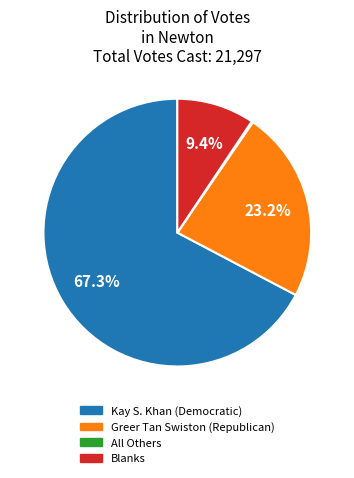

Is there a majority slice in this chart?

Yes